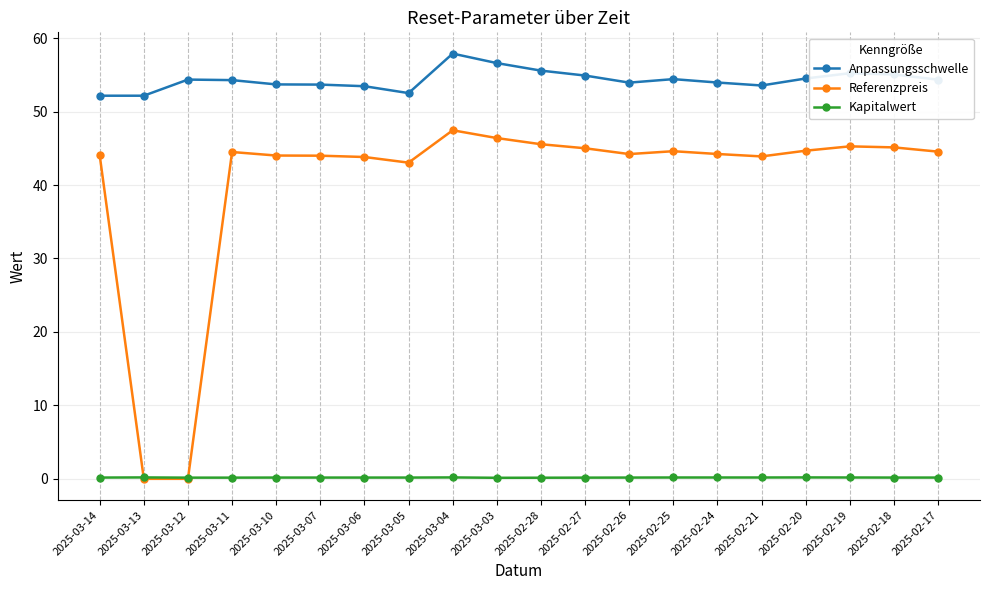

The Kapitalwert series shows 0.2 at 2025-02-24. True or false?

True